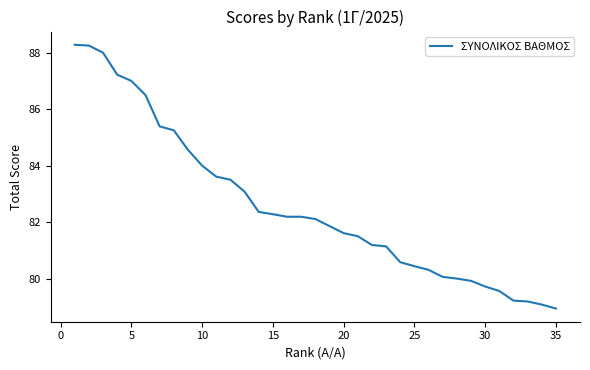

What is the maximum value shown in the chart?

88.3